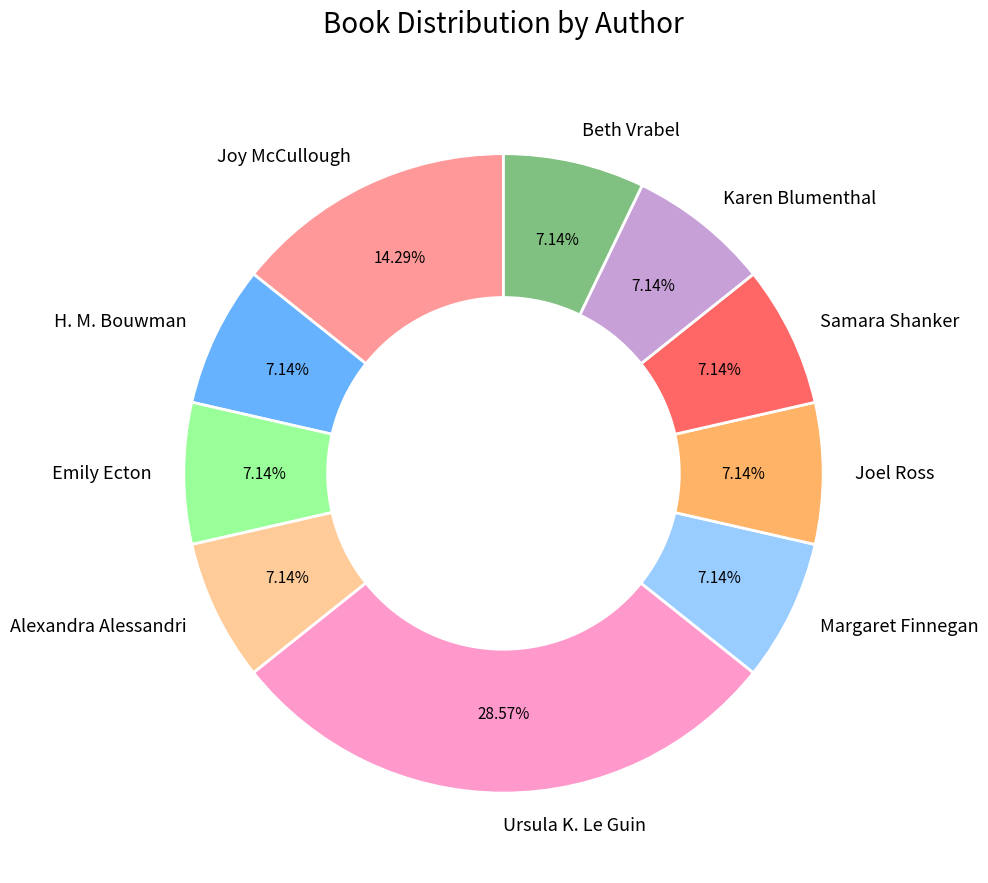

What is the ratio of the value at Joy McCullough to the value at Emily Ecton?

2.0